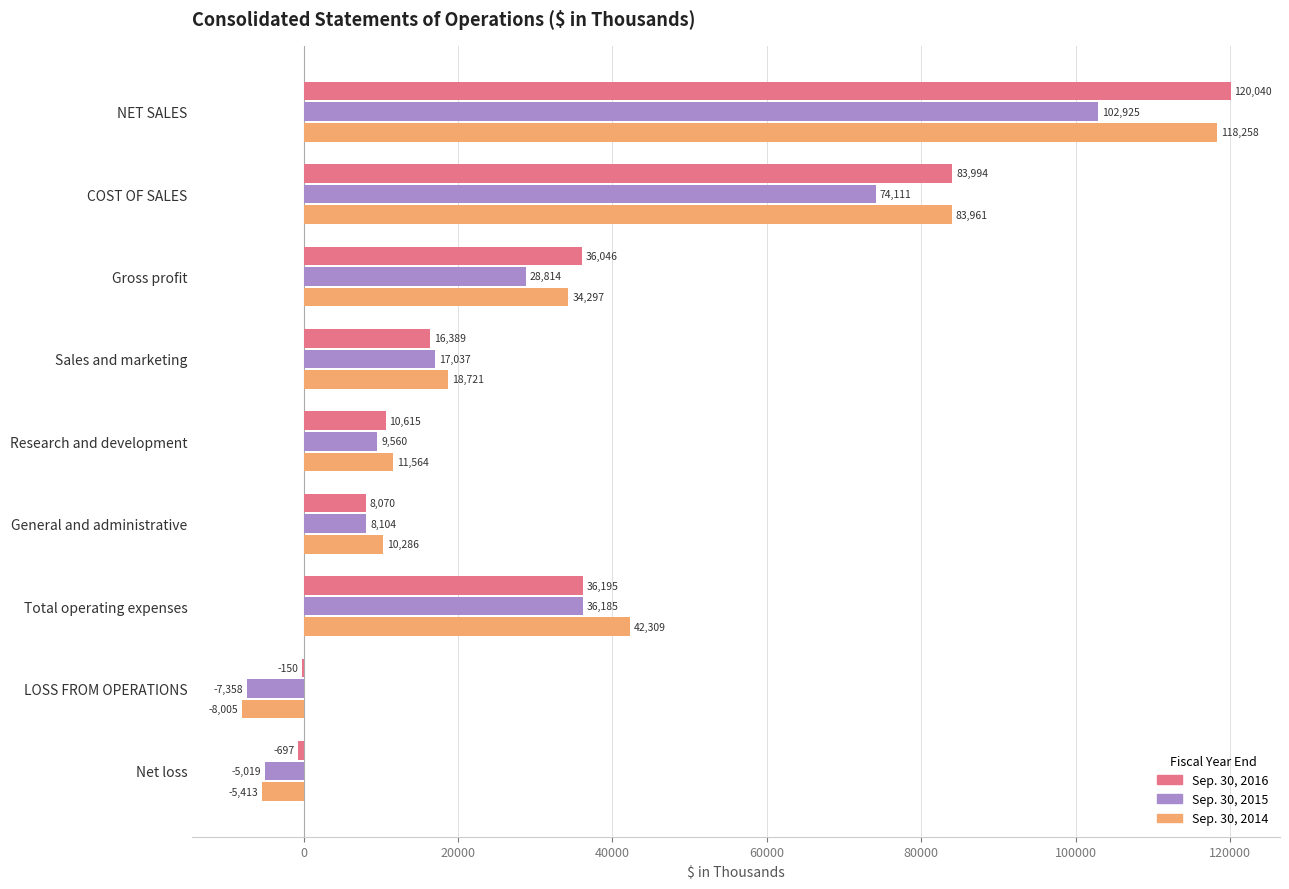

What is the sum of the Sep. 30, 2014 values at LOSS FROM OPERATIONS and Total operating expenses?

34304